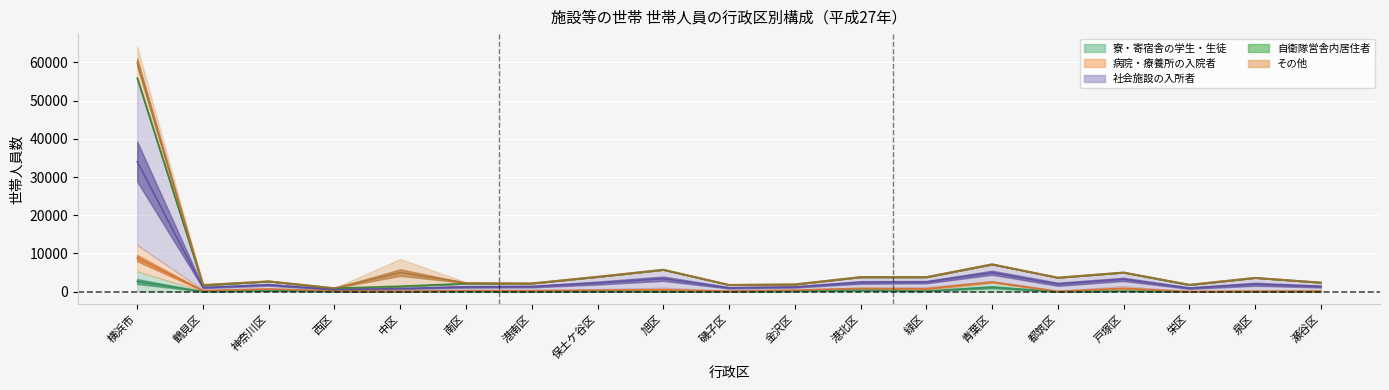

True or false: 病院・療養所の入院者(世帯人員) and 社会施設の入所者(世帯人員) cross at least once.

False